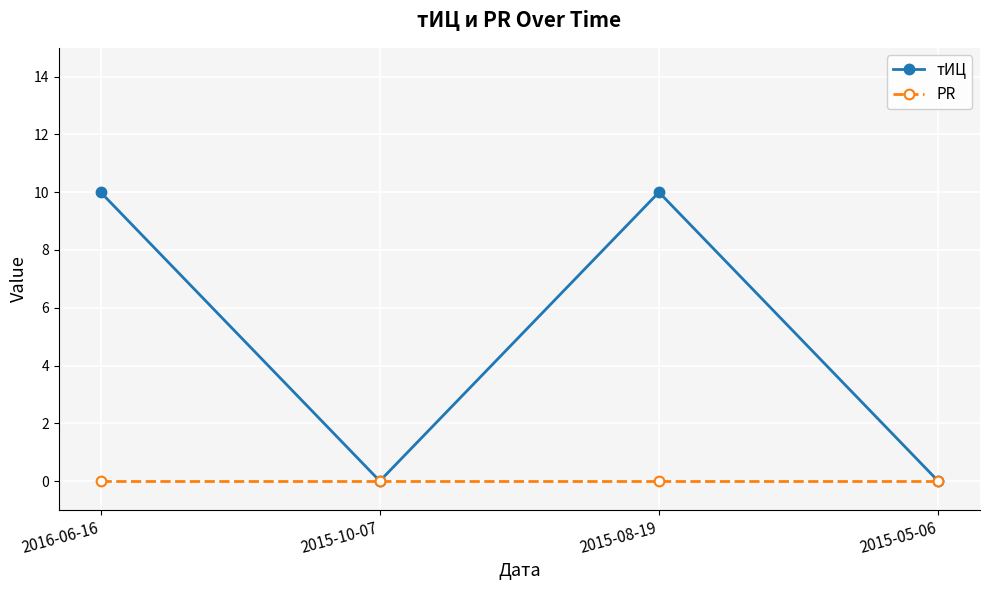

What position from the right is 2016-06-16?

4